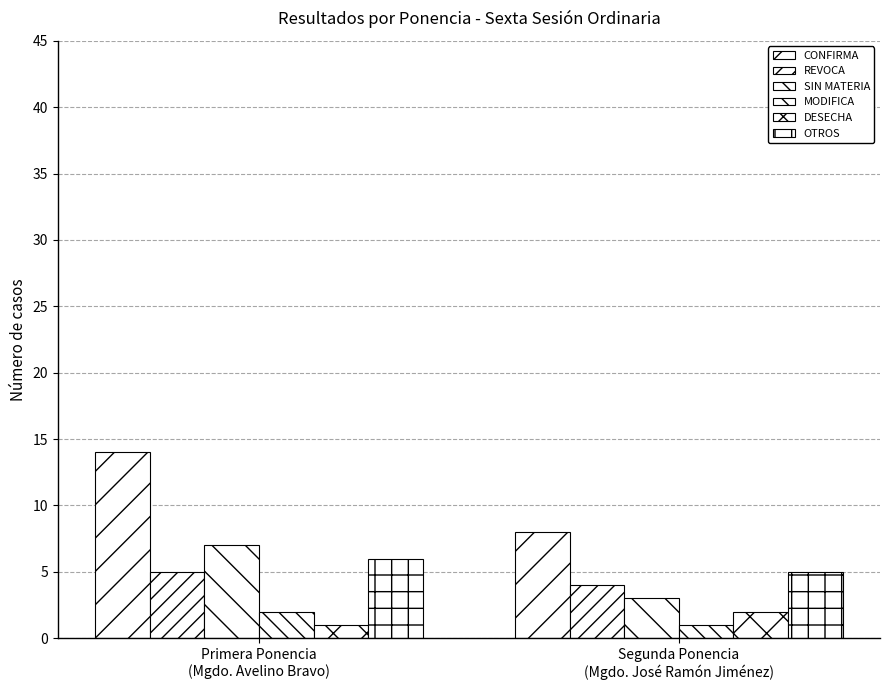

Does the chart contain stacked bars?

No